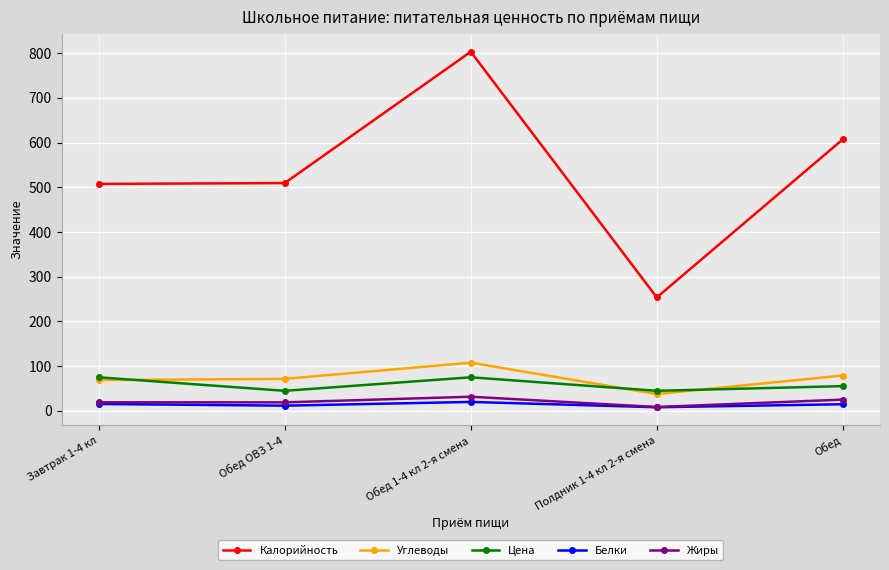

True or false: Углеводы and Жиры intersect in this chart.

False